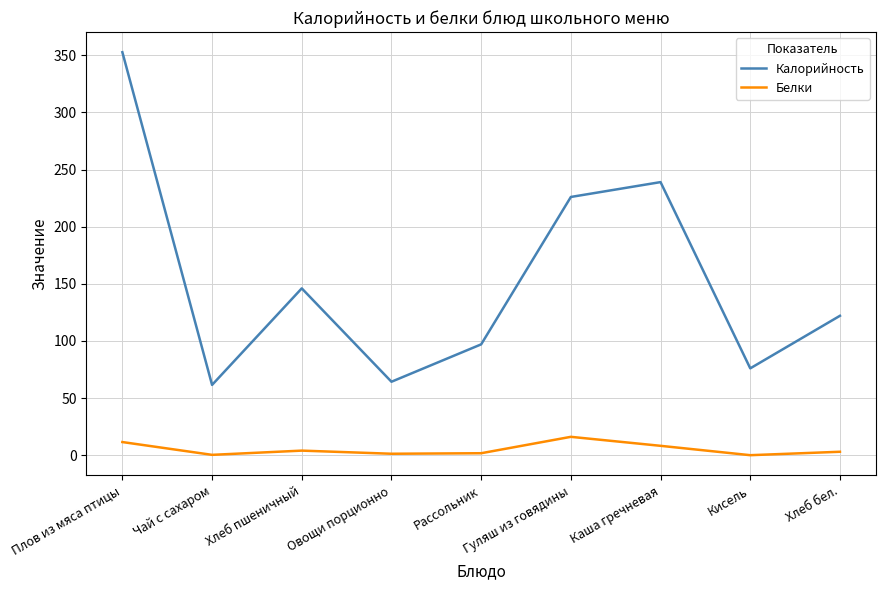

What is the difference between the maximum and minimum values in the Белки series?

16.1